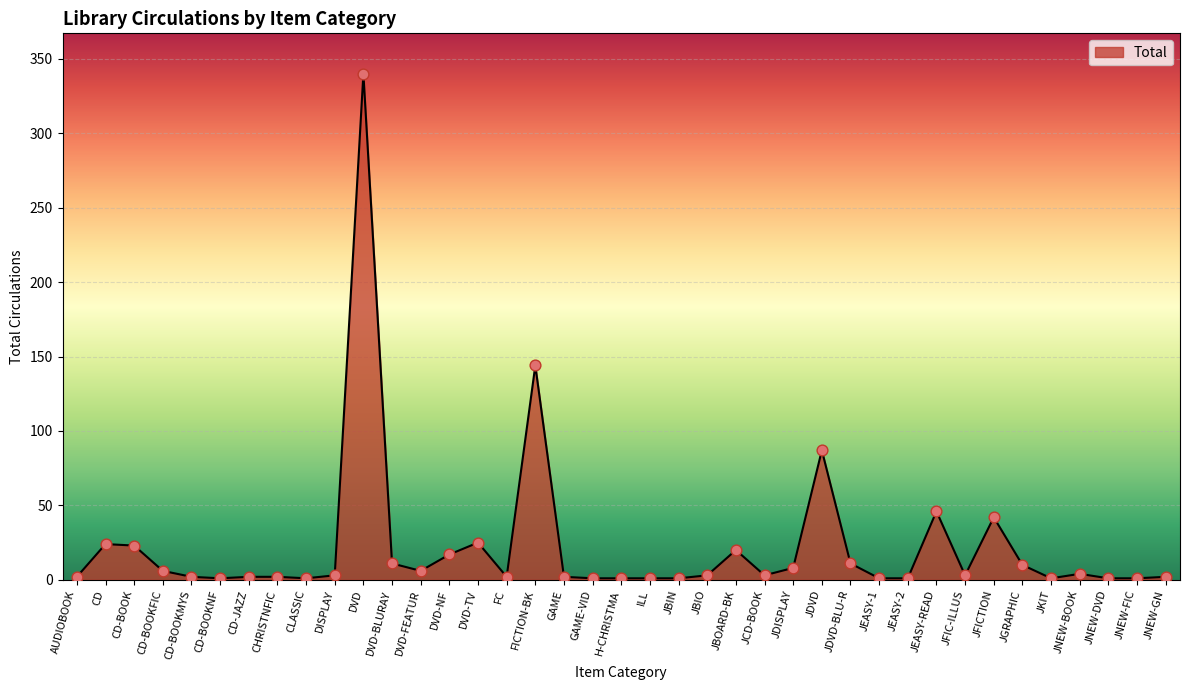

What is the ratio of the value at CD-JAZZ to the value at JNEW-DVD?

2.0